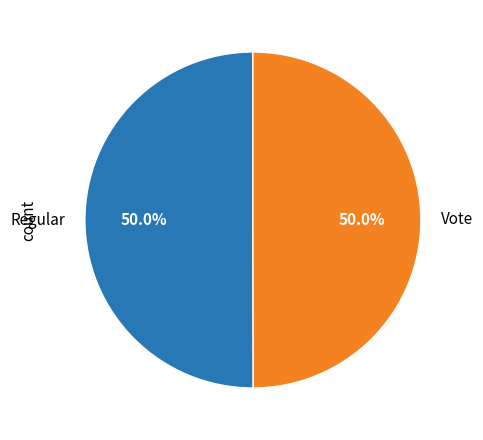

How much of the chart is everything except Vote?

50.0%